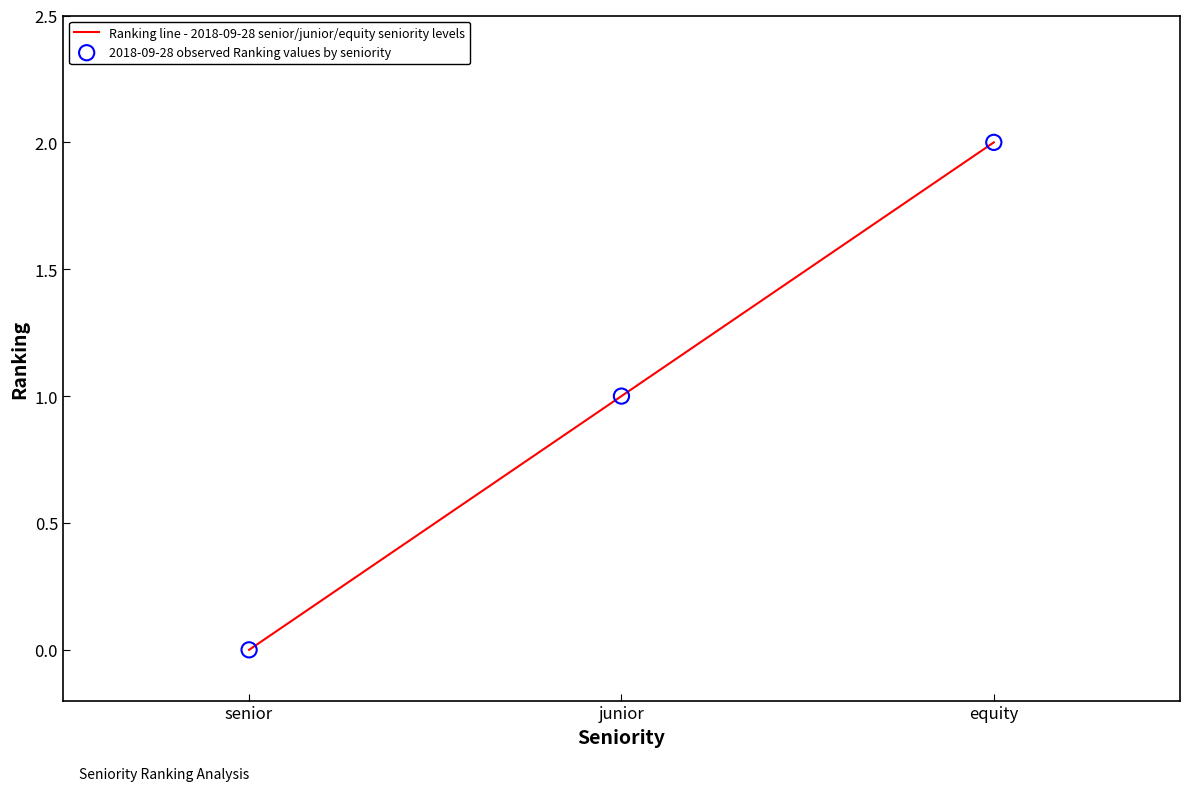

Between equity and junior, which is larger?

equity